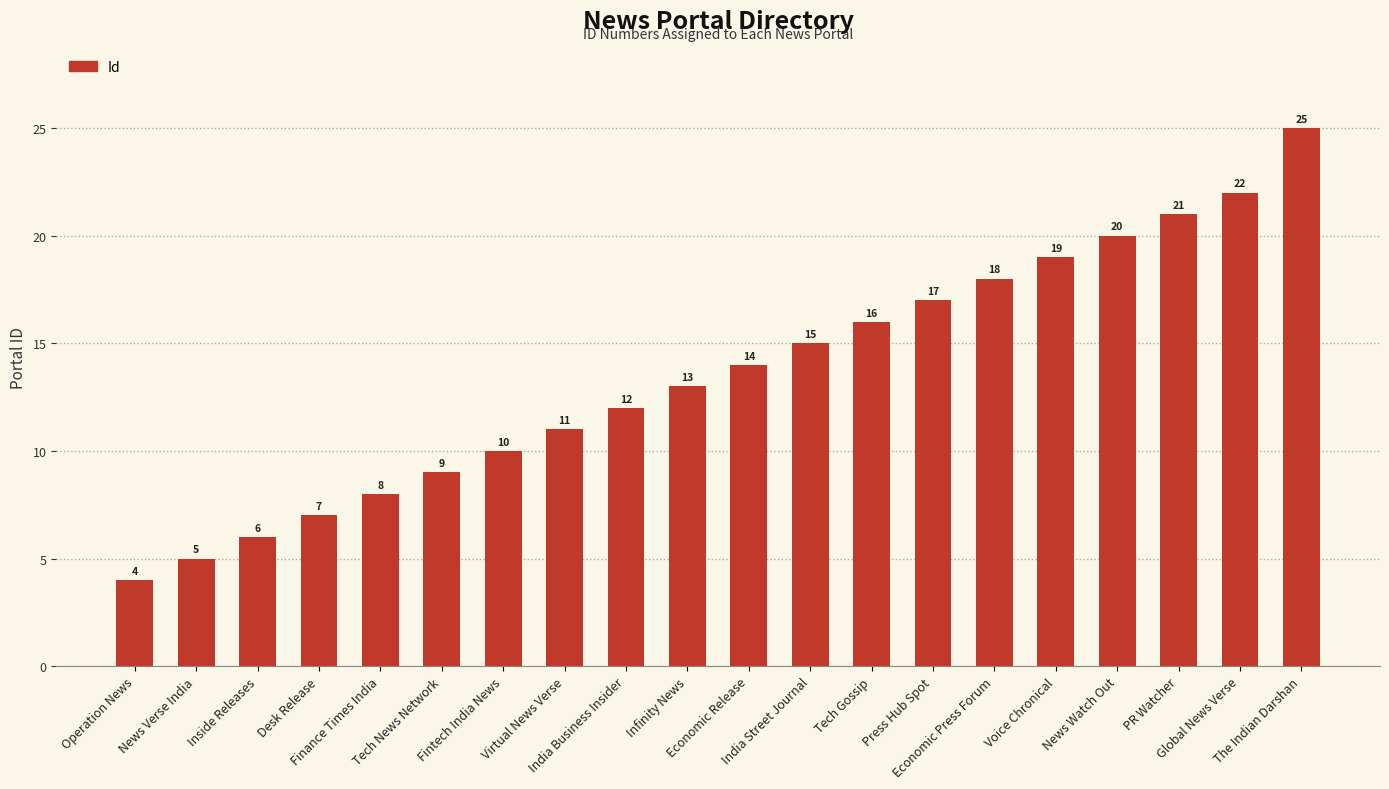

Rank the categories by value from lowest to highest.

Operation News, News Verse India, Inside Releases, Desk Release, Finance Times India, Tech News Network, Fintech India News, Virtual News Verse, India Business Insider, Infinity News, Economic Release, India Street Journal, Tech Gossip, Press Hub Spot, Economic Press Forum, Voice Chronical, News Watch Out, PR Watcher, Global News Verse, The Indian Darshan